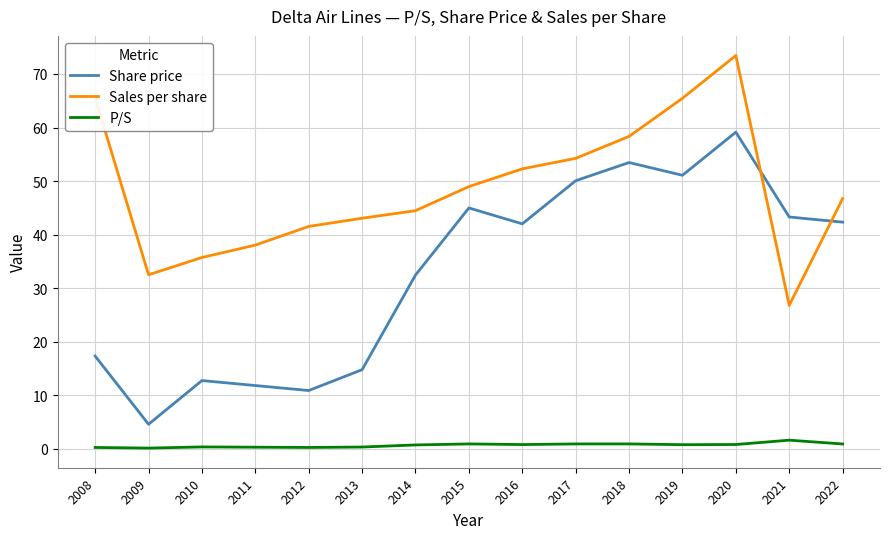

Rank the series by their average value, from highest to lowest.

Sales per share, Share price, P/S